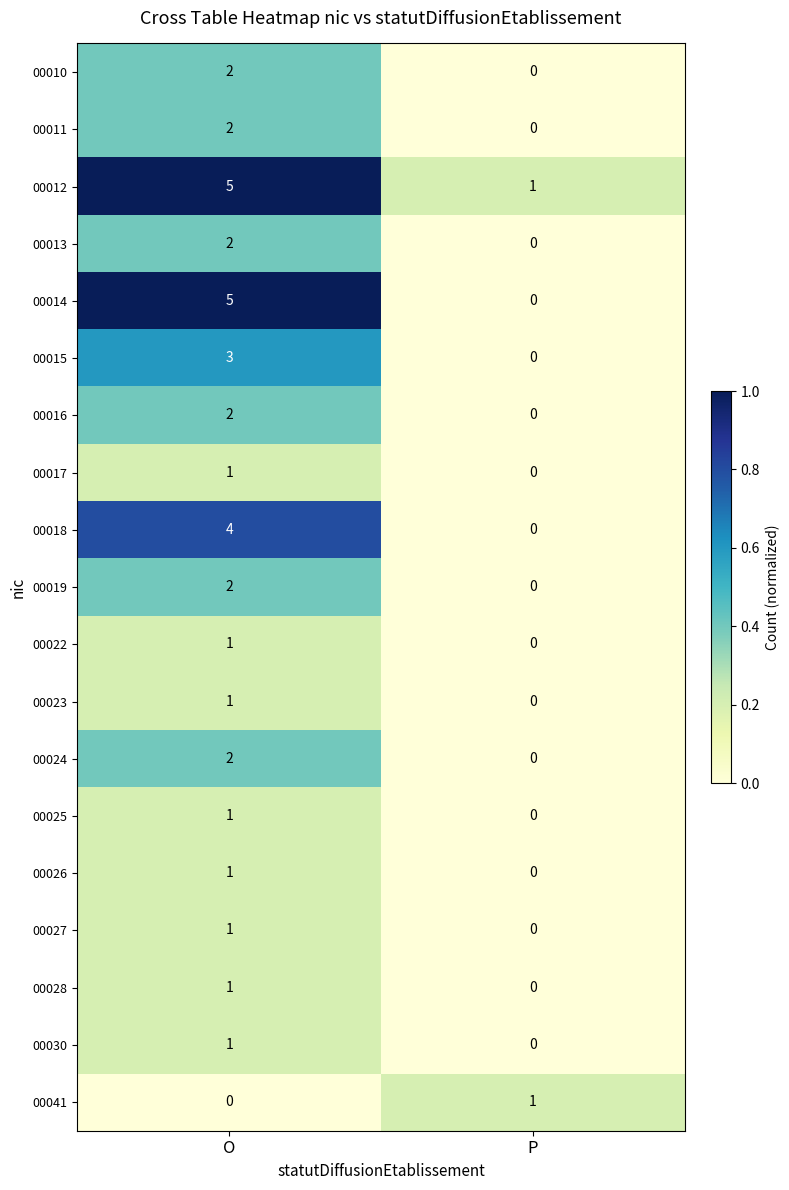

At which label is 00027 closest to 0?

P